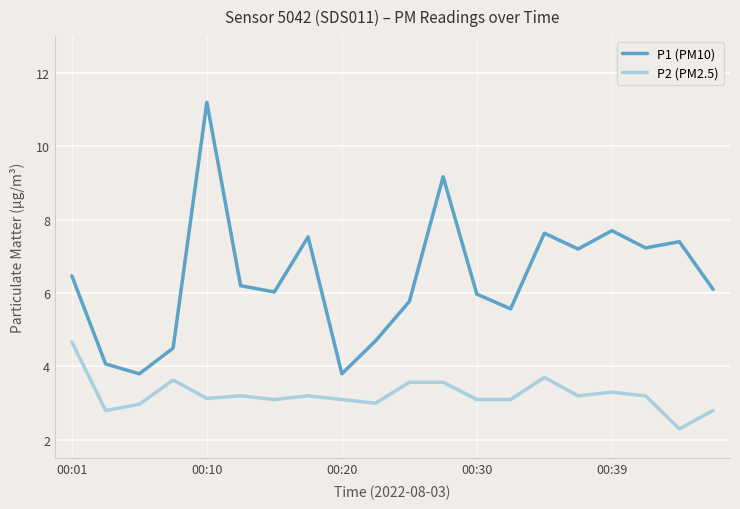

True or false: P1 (PM10) and P2 (PM2.5) intersect in this chart.

False